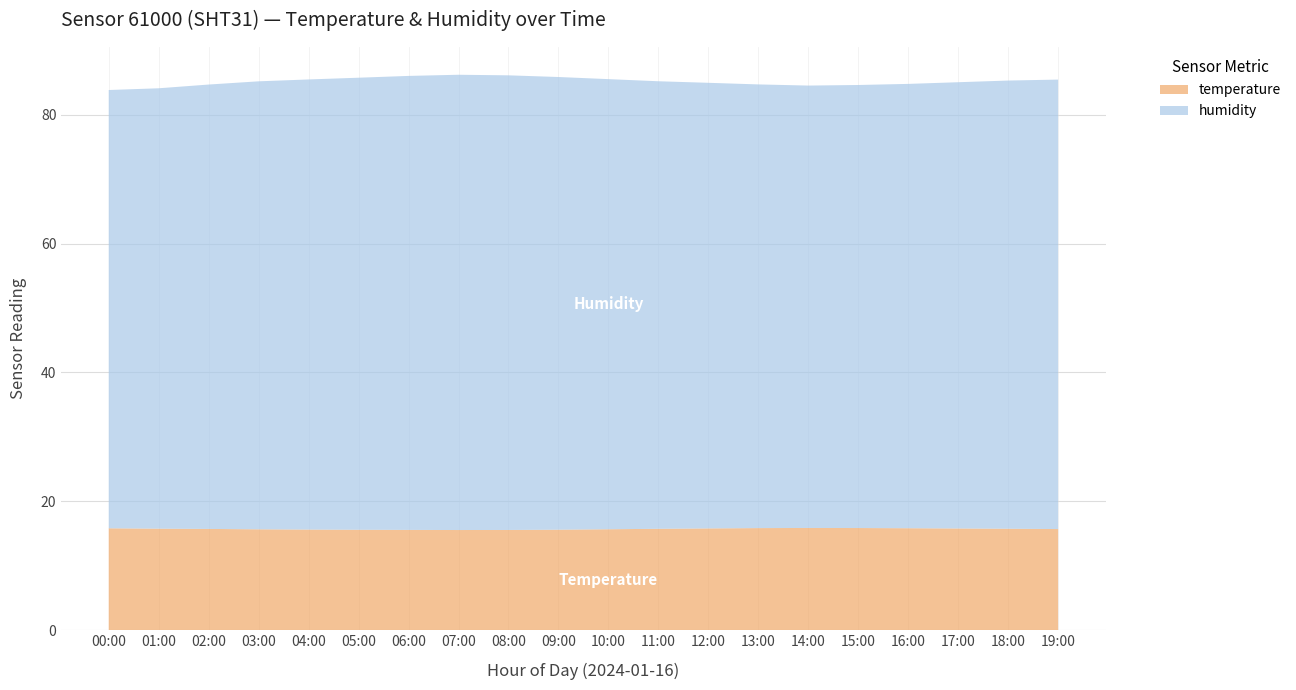

Reading left to right, transcribe all the data shown in this chart.

temperature: 15.8	15.7	15.7	15.6	15.6	15.6	15.6	15.5	15.5	15.6	15.7	15.7	15.8	15.8	15.8	15.8	15.8	15.8	15.7	15.7
humidity: 68.1	68.4	69.0	69.6	69.9	70.2	70.5	70.7	70.6	70.3	69.9	69.5	69.2	68.9	68.7	68.8	69.0	69.3	69.6	69.8